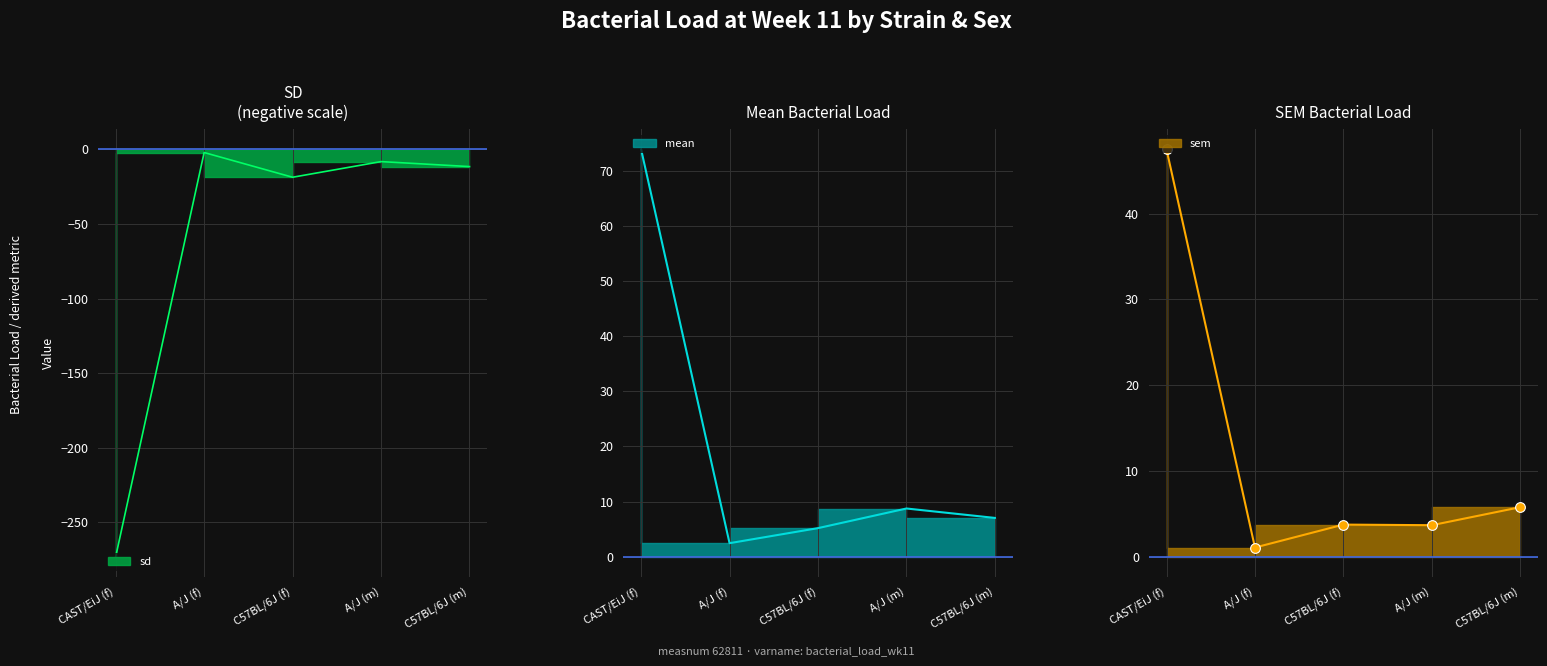

What is the difference between the sd values at C57BL/6J (m) and A/J (f)?

9.4